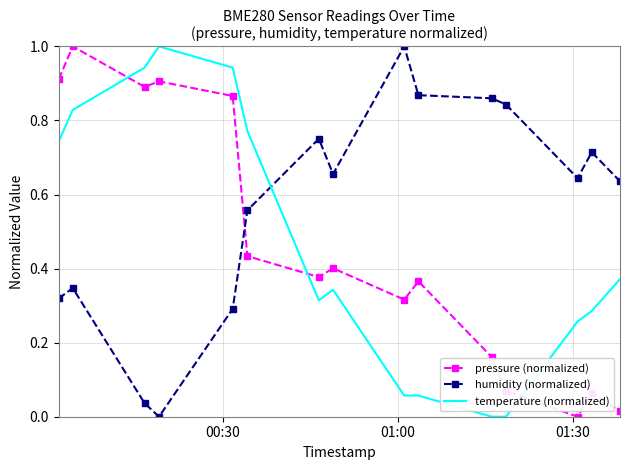

After their last crossing, which series has the higher values: pressure (normalized) or humidity (normalized)?

humidity (normalized)